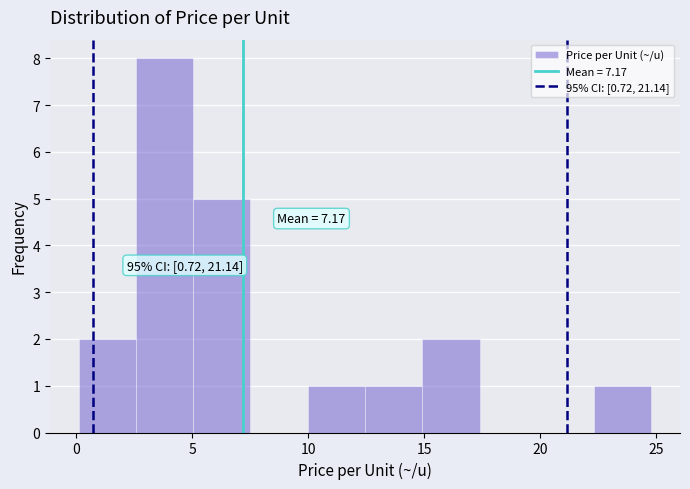

Which range on the x-axis has the tallest bar?

2.5 to 5.0